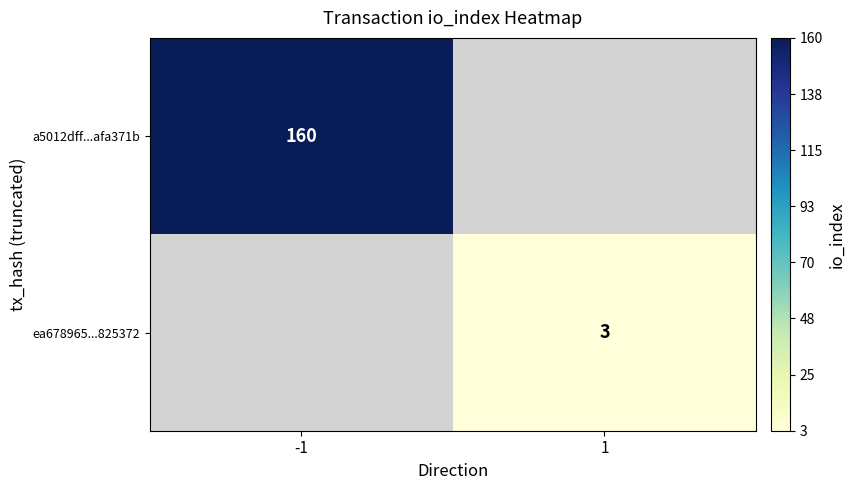

Is the value of a5012dff...afa371b at -1 greater than the value of ea678965...825372 at 1?

Yes